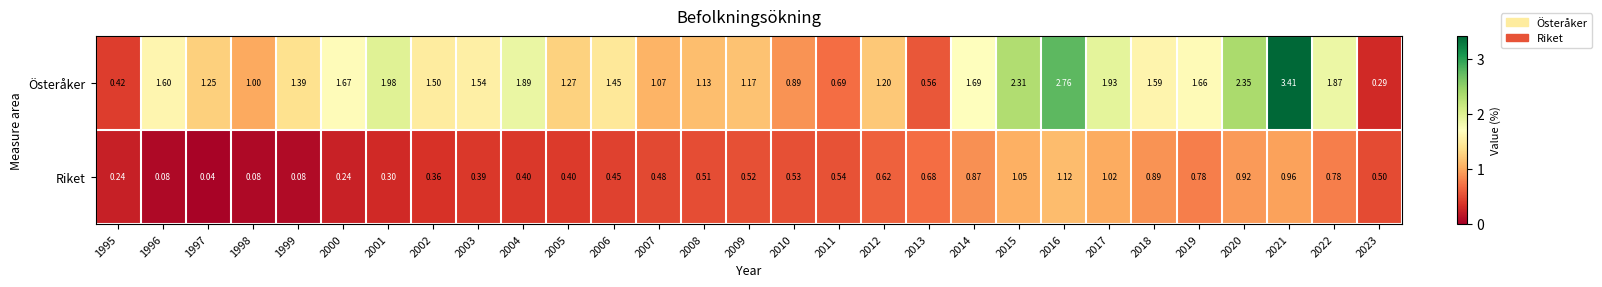

Rank the series by their average value, from lowest to highest.

Riket, Österåker